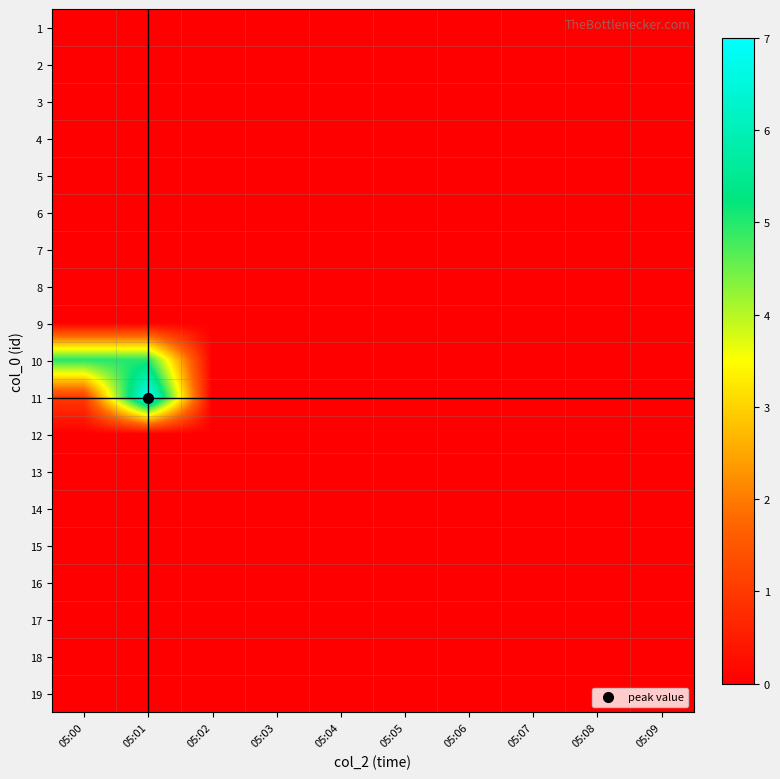

At which category is the sum across all series the highest?

05:01